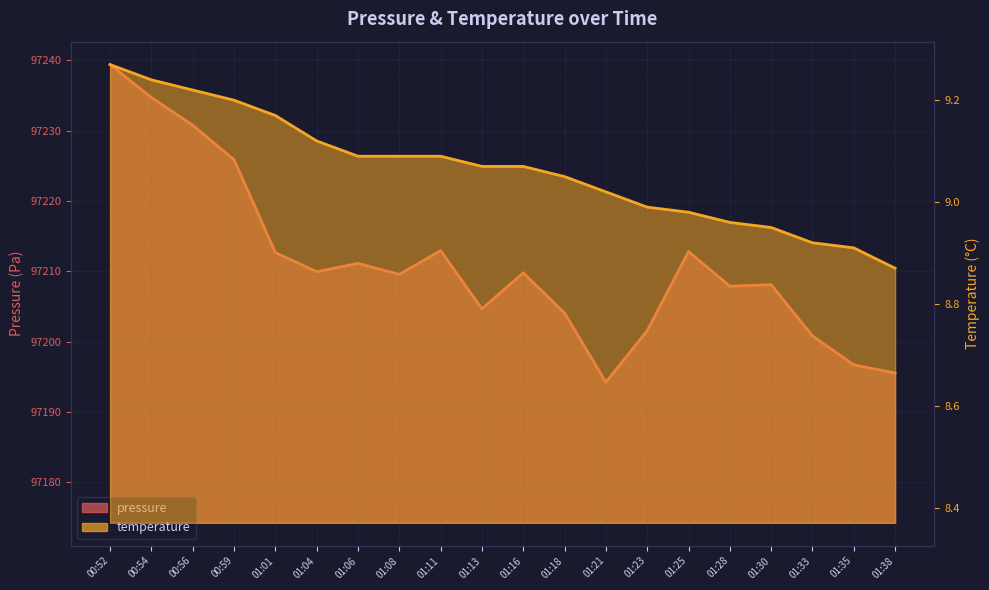

What is the greatest value displayed?

97239.4